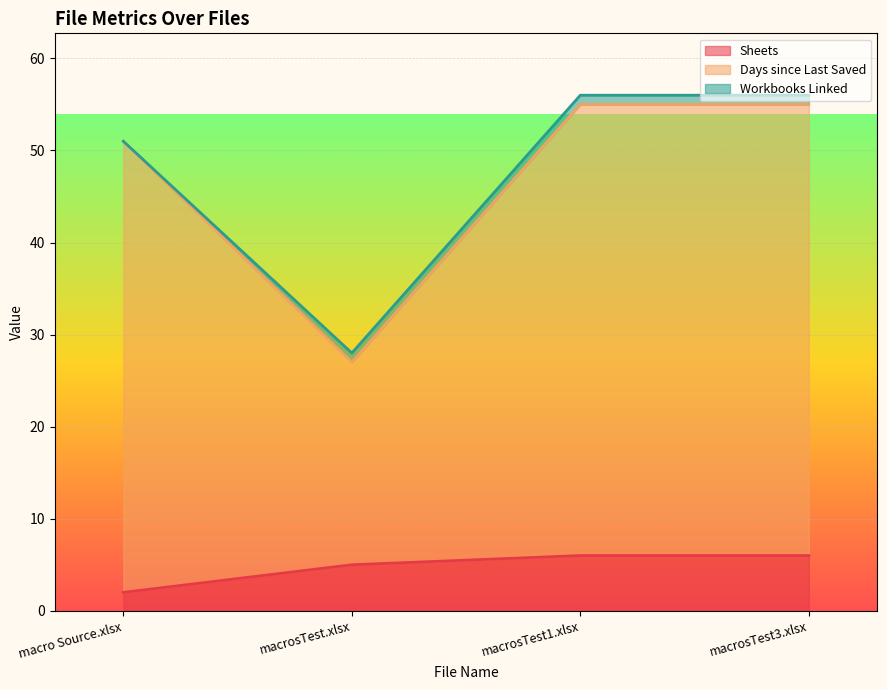

At which label is Days since Last Saved closest to 41?

macro Source.xlsx